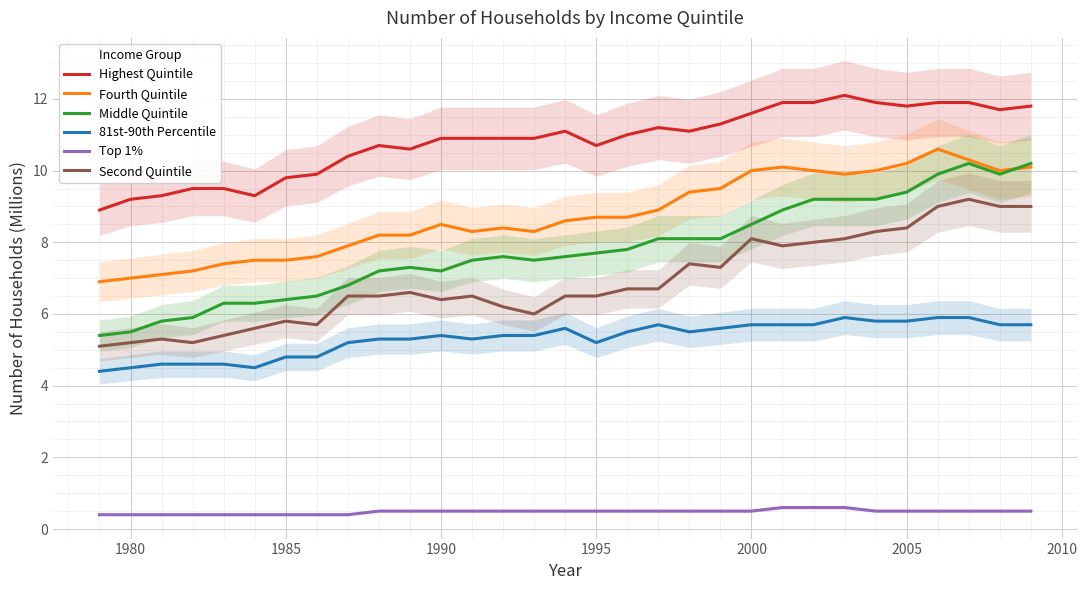

True or false: 81st-90th Percentile and Second Quintile intersect in this chart.

False